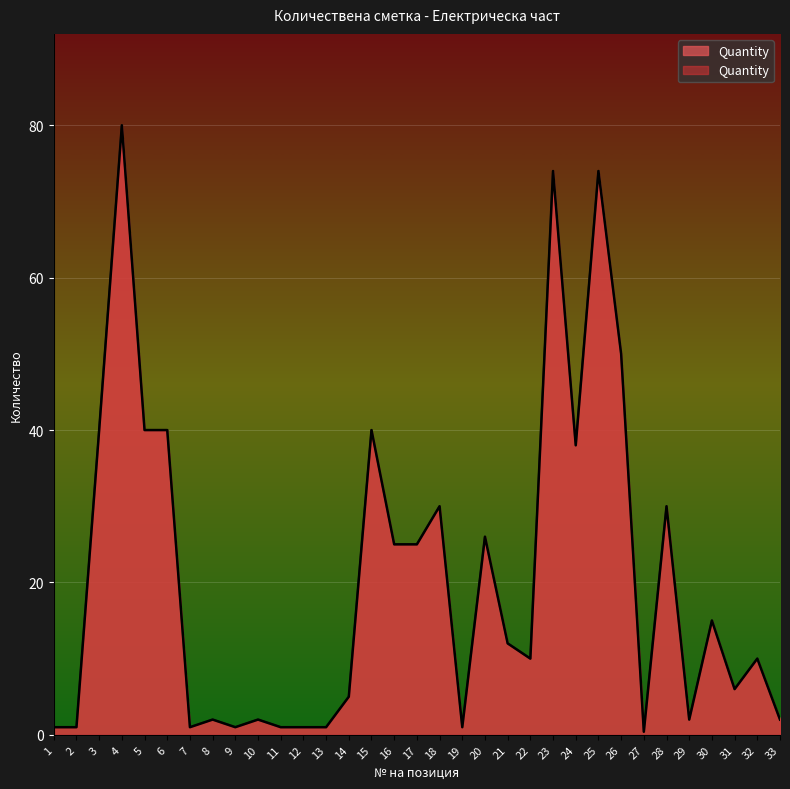

Where is the first local maximum?

4